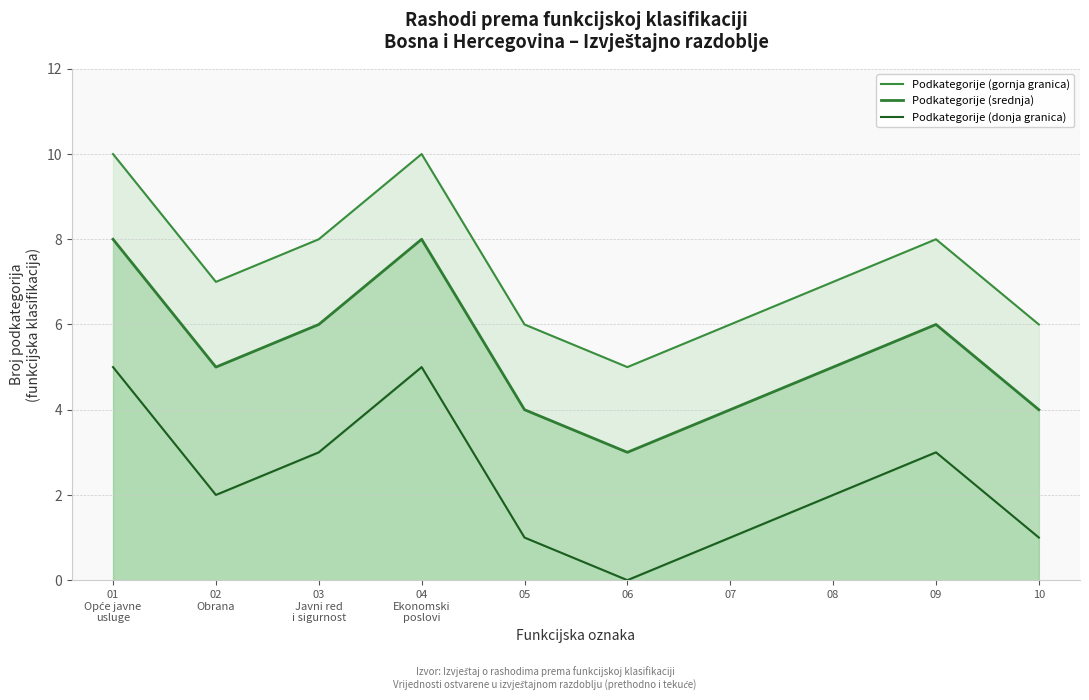

Does the chart have visible grid lines?

Yes